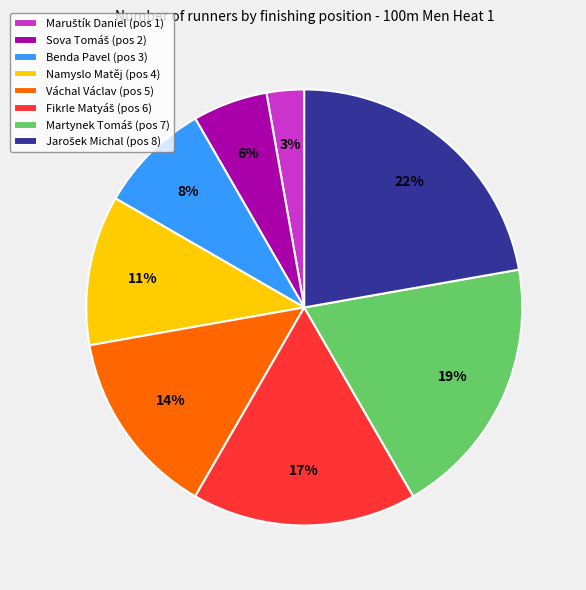

To the nearest percent, what percentage of the pie is Namyslo Matěj?

11%